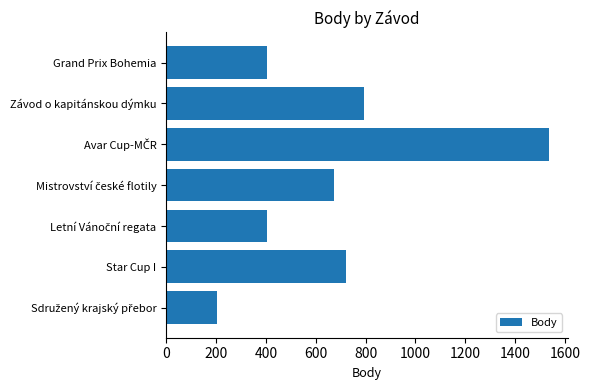

Reading top to bottom, what are all the values shown in this chart?

404	792	1535	672	404	721	202